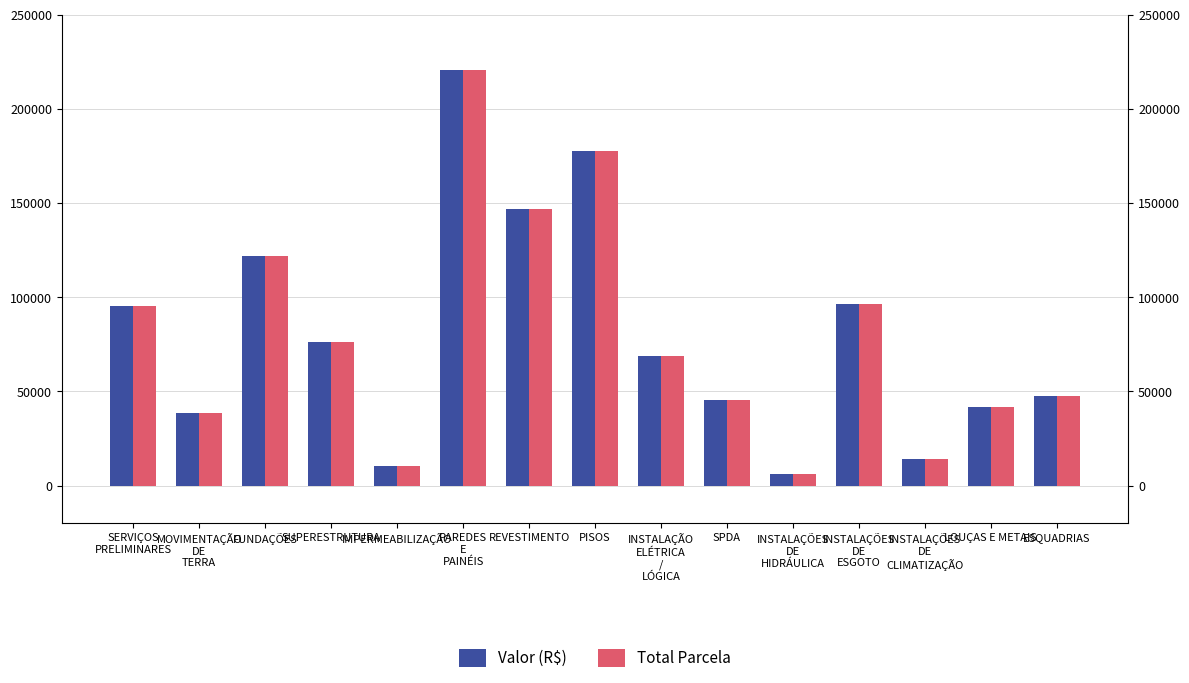

What are all the series names shown in the legend?

Valor (R$), Total Parcela